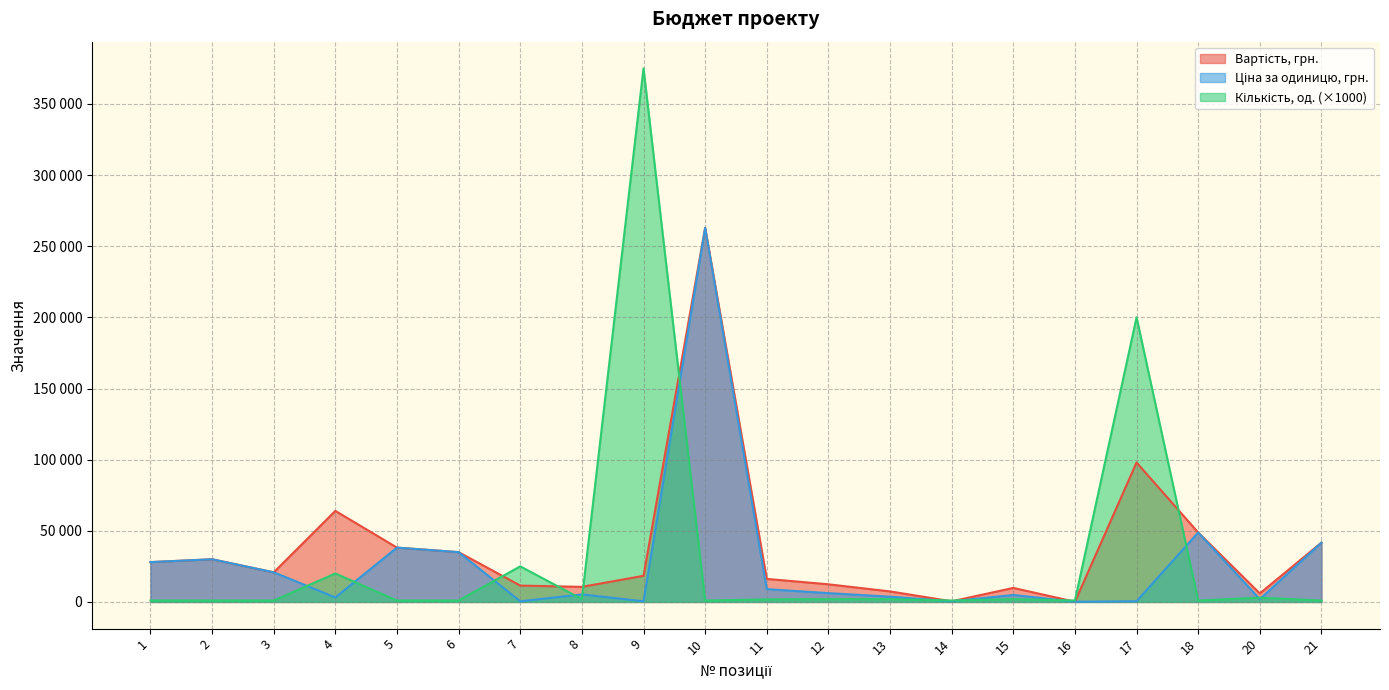

How many lines are shown in the chart?

3